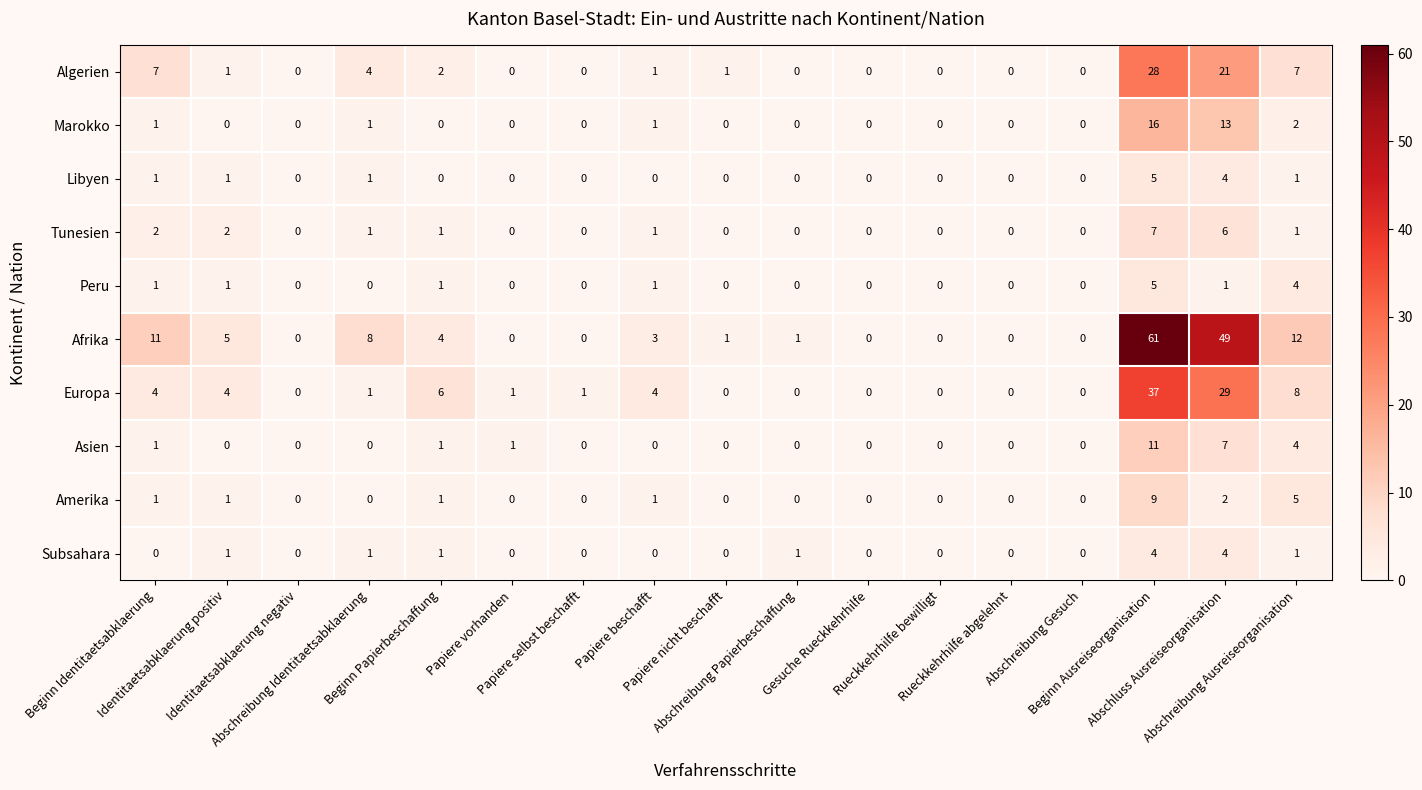

What is the difference between the maximum and second lowest values in the Algerien series?

28